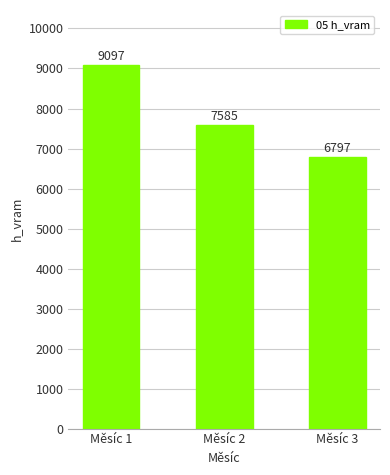

What is the value of the 3rd bar from the left?

6797.1